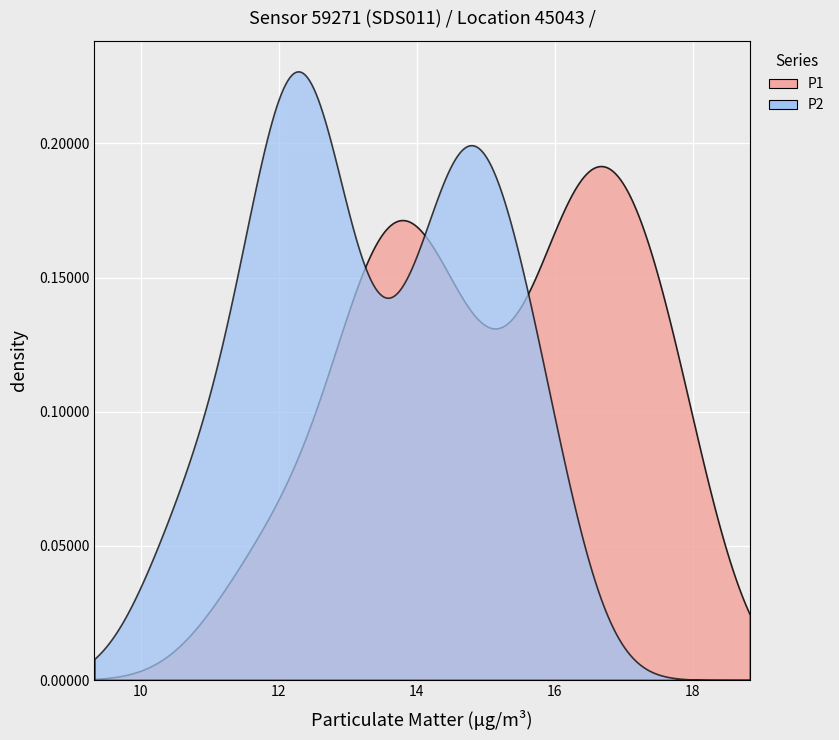

Reading left to right, transcribe all the data shown in this chart.

P1: 17.6	17.8	16.6	16.9	17.6	16.3	17.5	16.7	16.6	17.8	16.5	15.5	16.9	14.0	14.4	14.7	13.3	12.1	13.4	13.5	13.9	13.0	13.5	13.2	14.1	11.3	13.6	11.9	14.5	14.6	15.9	16.3	17.4	17.2	16.3	15.0	15.8	13.7	12.5	16.0
P2: 15.8	16.0	14.9	15.1	15.7	14.6	14.1	14.9	15.0	14.7	14.8	13.9	14.0	12.4	12.8	12.4	11.9	10.9	11.9	12.1	12.5	11.7	12.2	11.8	12.6	10.3	12.2	10.6	12.8	11.5	14.3	14.6	15.7	15.5	14.8	13.5	12.6	12.5	11.2	13.3